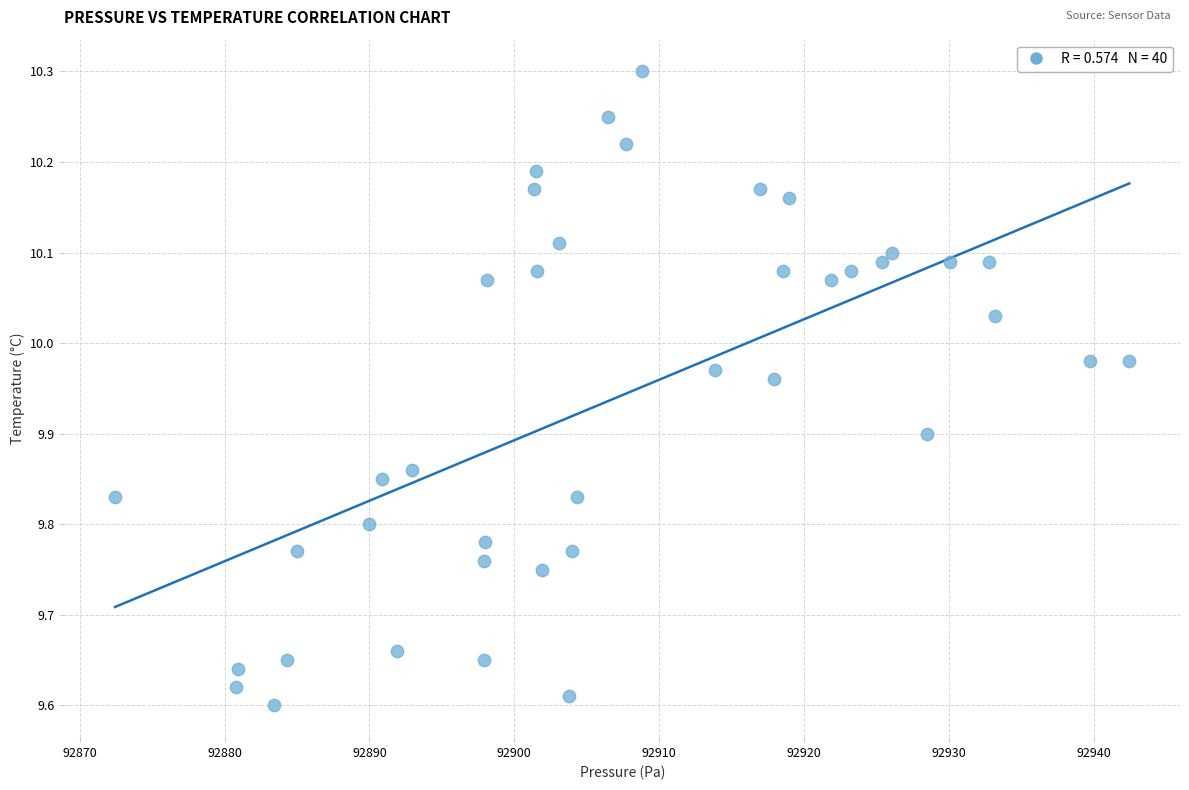

What is the range of Y values (max minus min)?

0.7